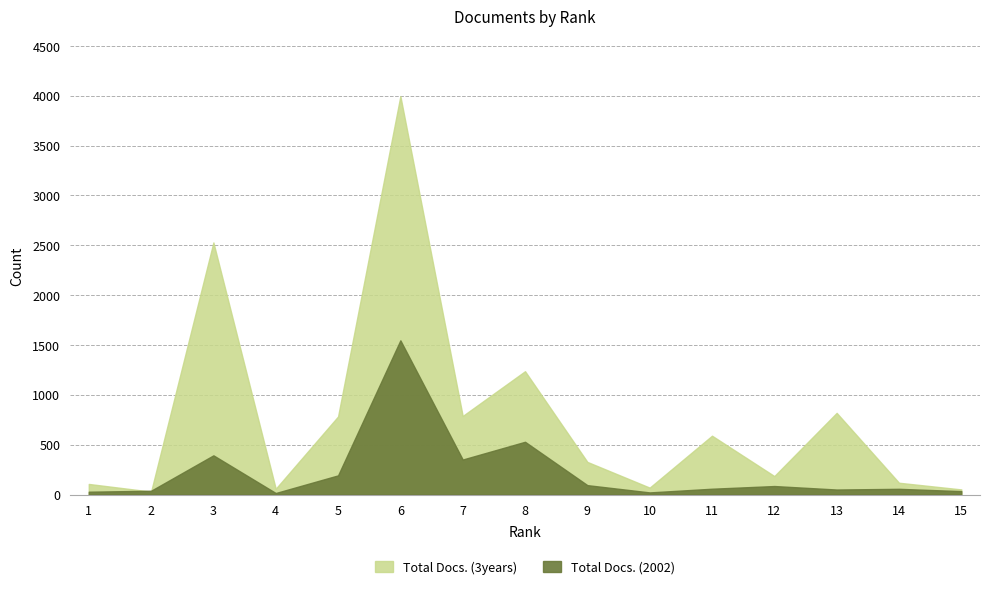

What is the difference between the Total Docs. (2002) values at 5 and 10?

171